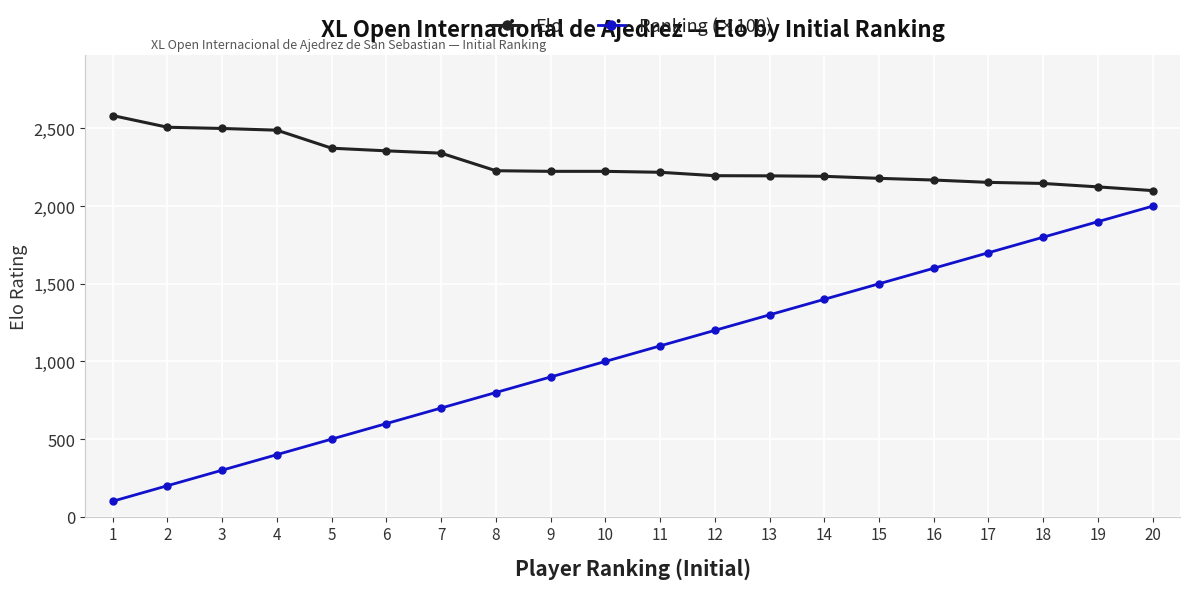

True or false: Elo and Ranking (×100) intersect in this chart.

False